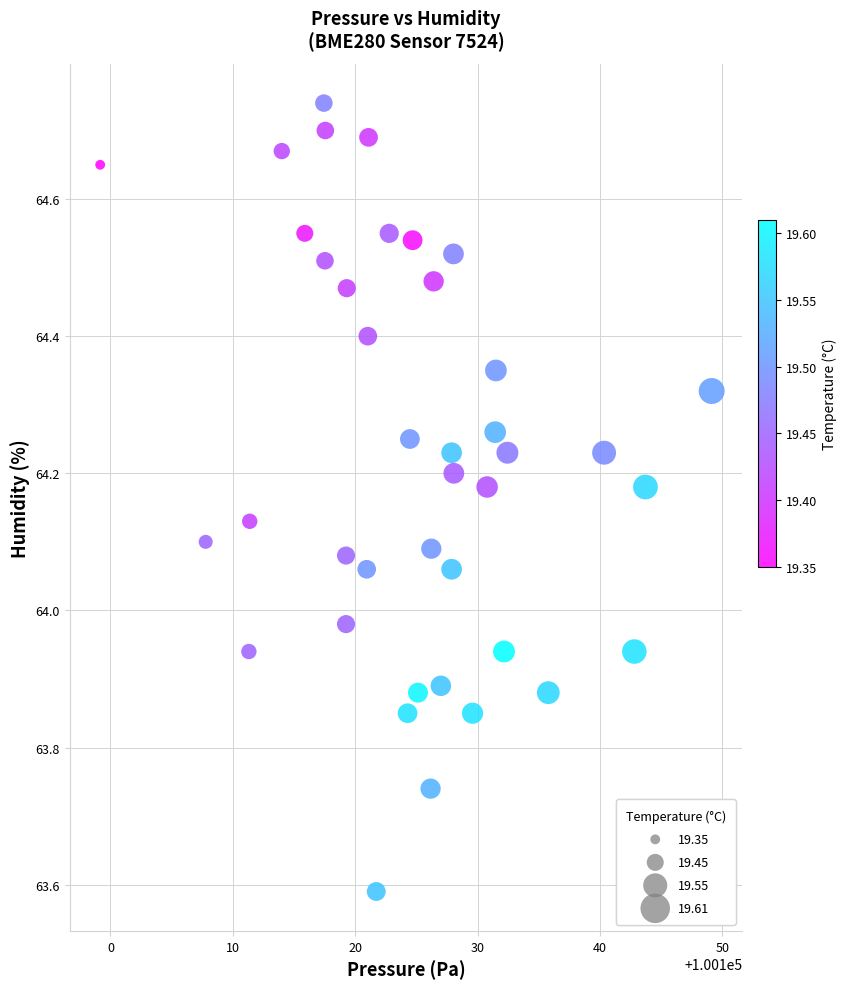

What is the range of X values (max minus min)?

50.0